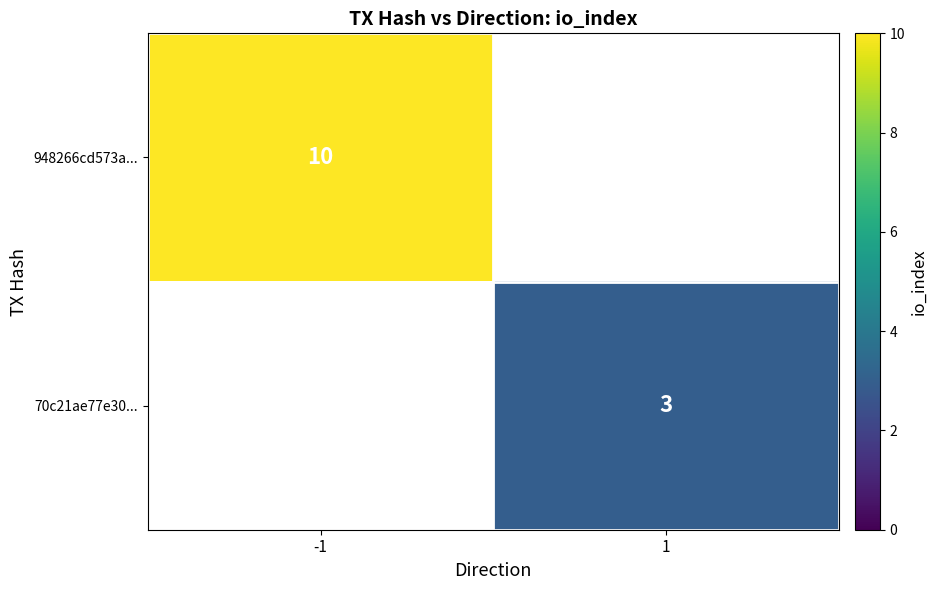

True or false: 70c21ae77e30... has a value of 4 at 1.

False